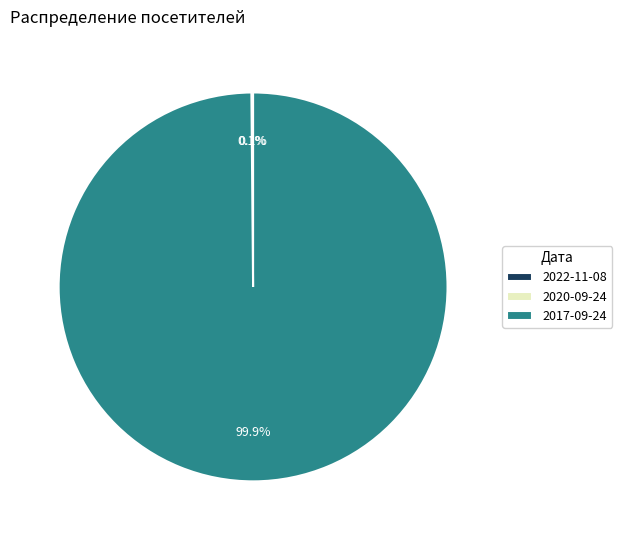

Which slice is the largest?

2017-09-24